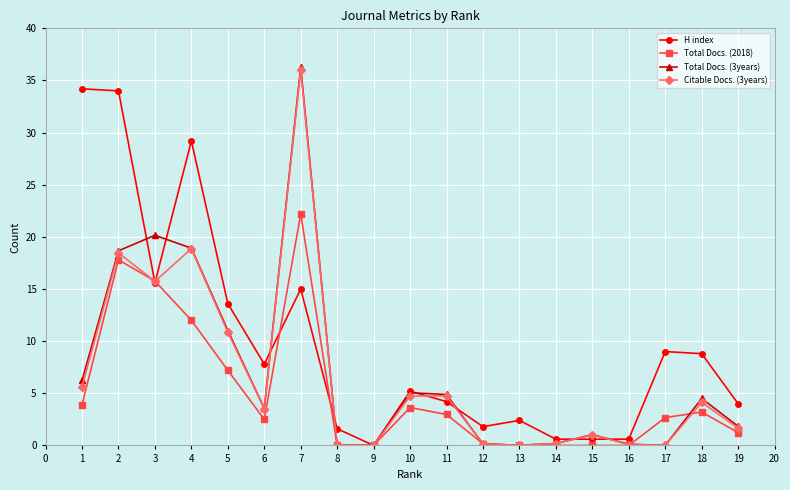

Which series changed the most between 1 and 9?

H index